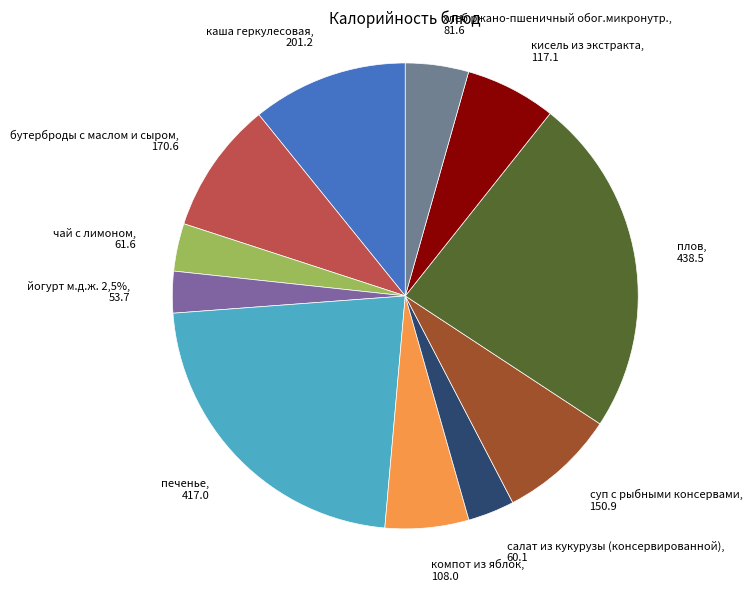

Is there any slice that represents more than half of the pie?

No